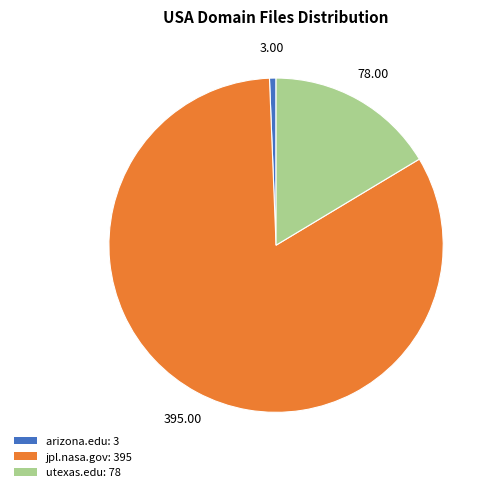

True or false: arizona.edu accounts for 1% of the total.

True